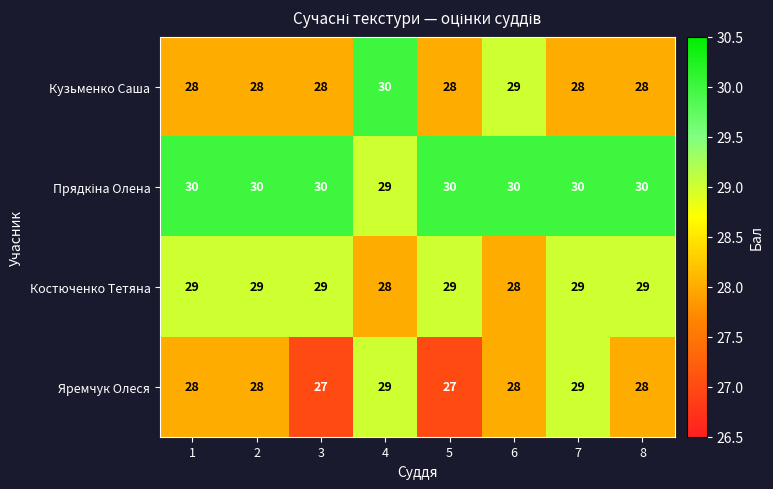

What is the sum of all Костюченко Тетяна values?

230